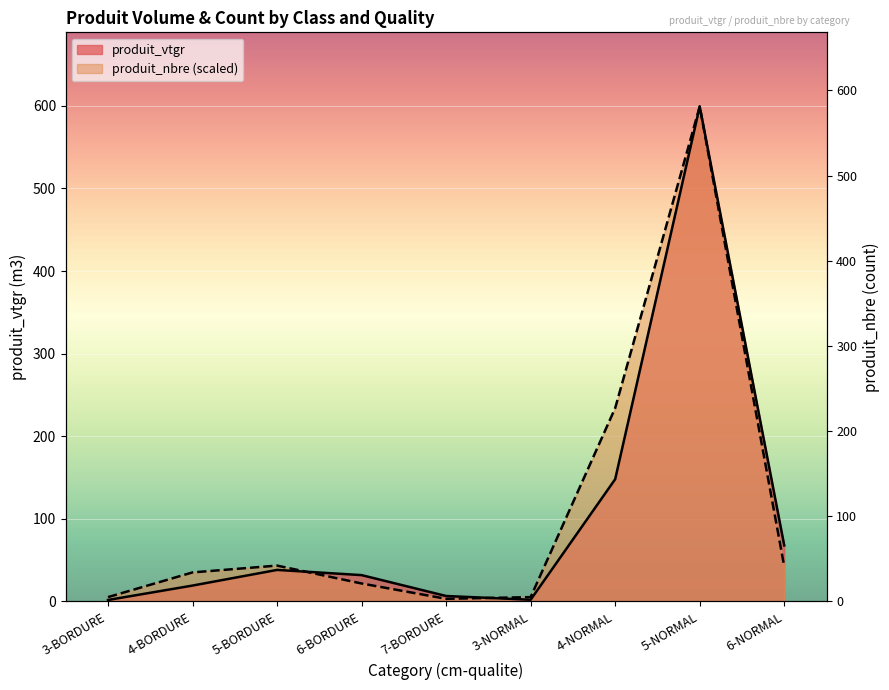

What is the difference between the produit_nbre values at 3-NORMAL and 4-BORDURE?

29.9